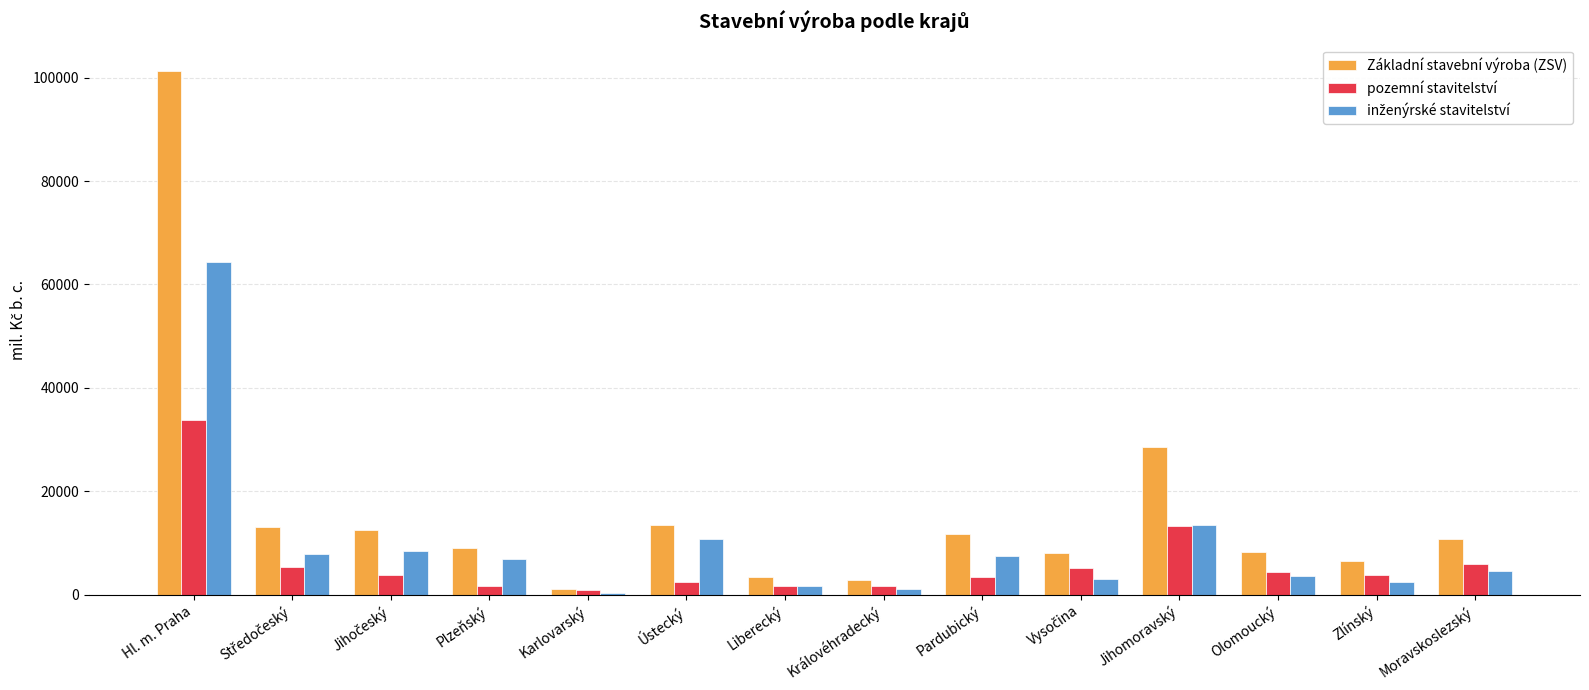

Which series changed the most between Karlovarský and Pardubický?

Základní stavební výroba (ZSV)